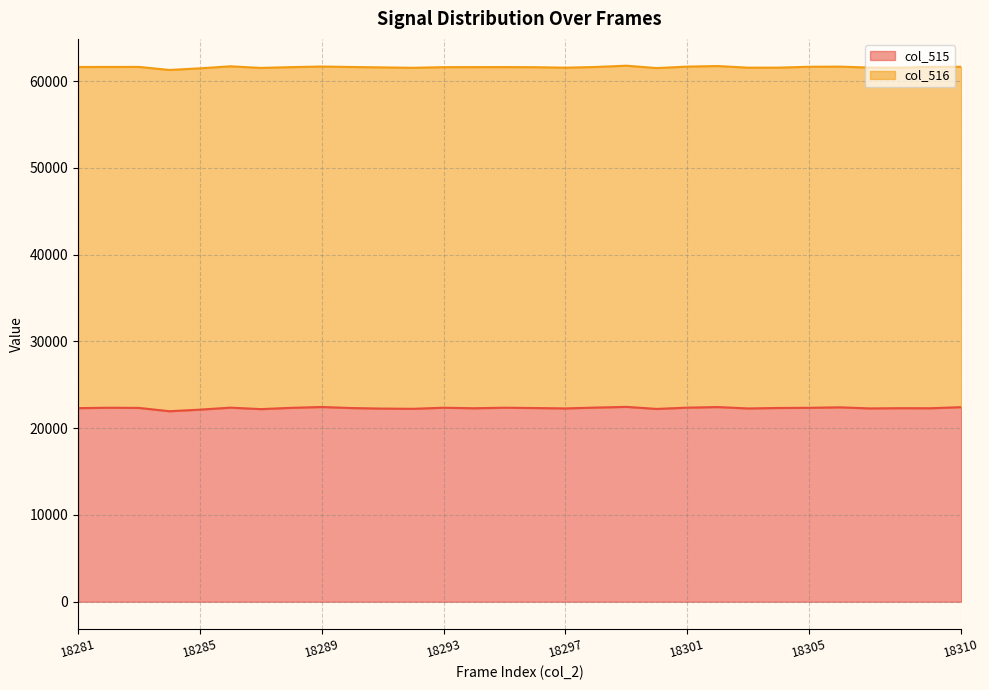

True or false: col_516_line and col_515_line cross at least once.

False